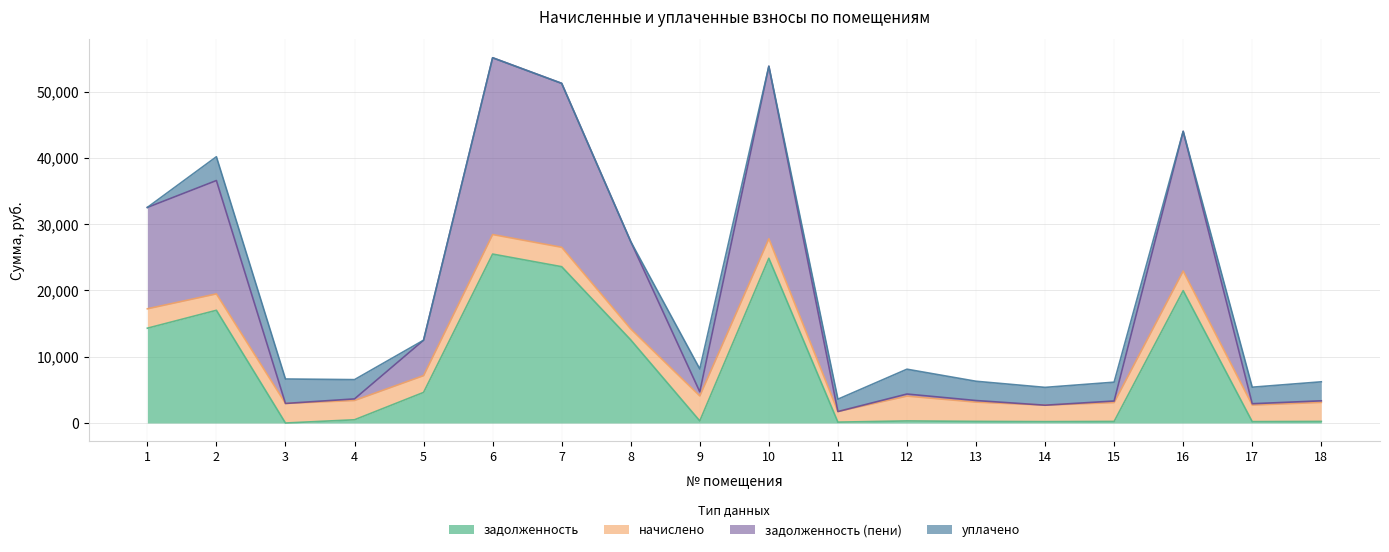

Is it true that задолженность (пени) equals 82757.6 at 10?

False